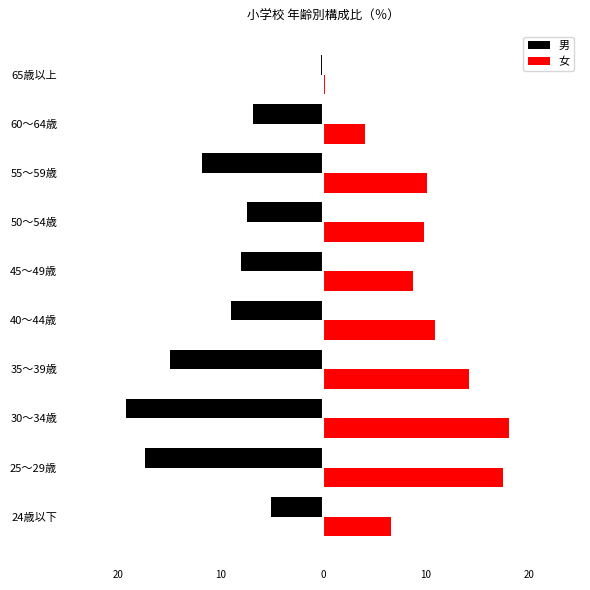

How many groups of bars are there?

10